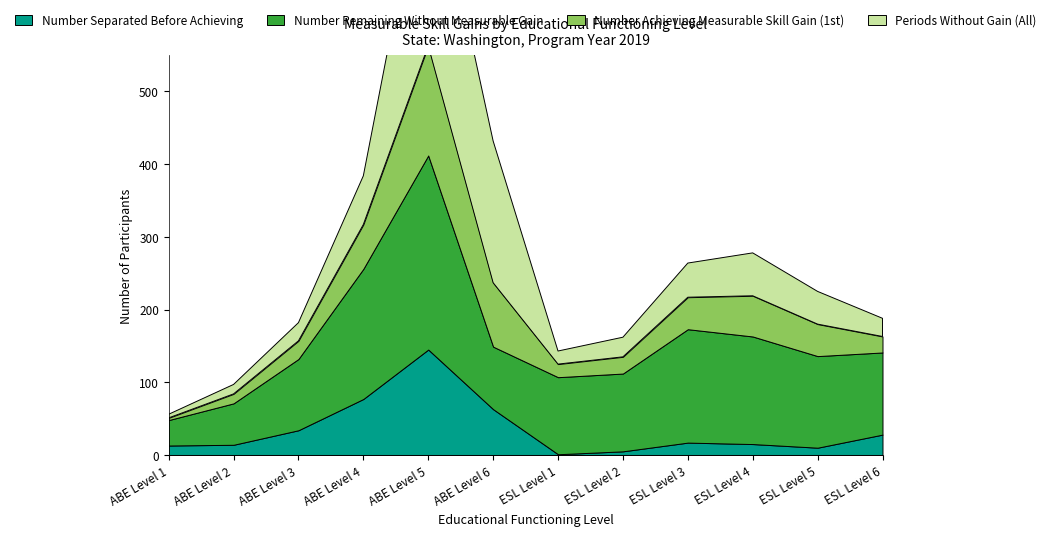

Reading right to left, extract all data points from this chart.

Number Separated Before Achieving: 28	10	15	17	5	1	63	145	77	34	14	13
Number Remaining Without Measurable Gain: 113	126	148	156	107	106	86	267	179	98	57	35
Number Achieving Measurable Skill Gain (1st): 22	44	56	44	23	18	88	151	61	25	13	3
Periods Without Gain (All): 25	45	59	47	27	18	195	280	67	25	13	5